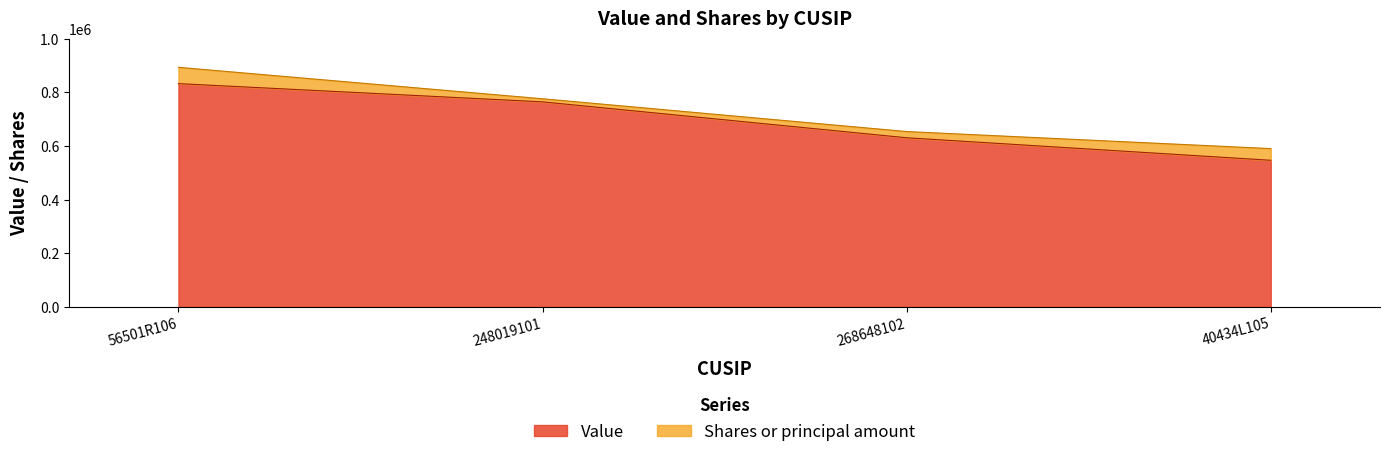

What is the difference between the second highest and minimum values?

218000